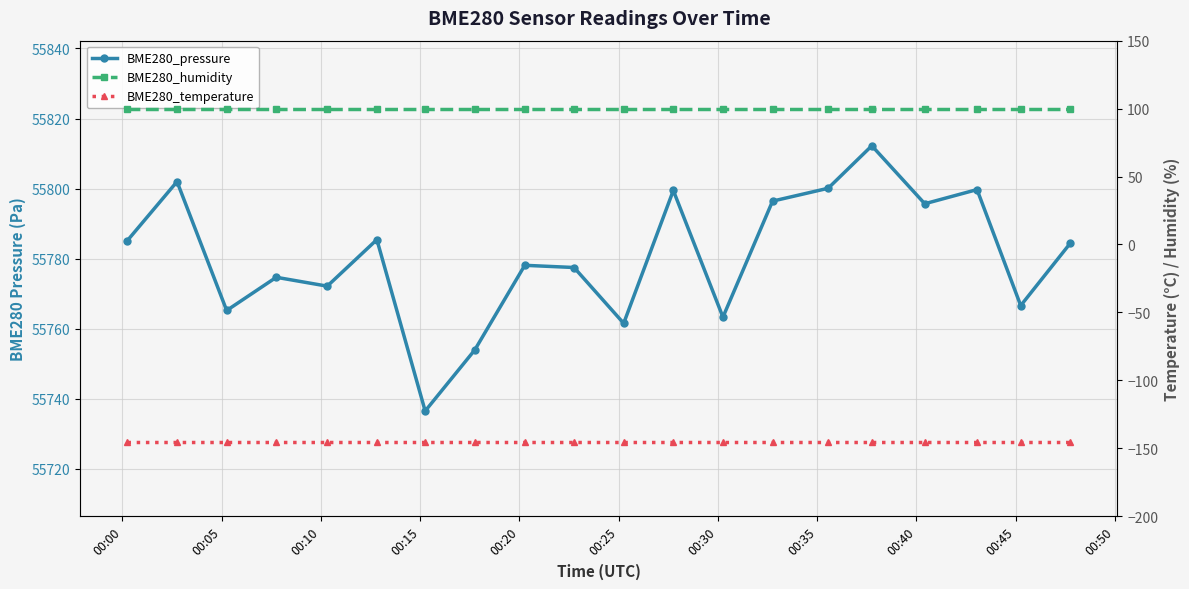

Count the number of data series in this chart.

3